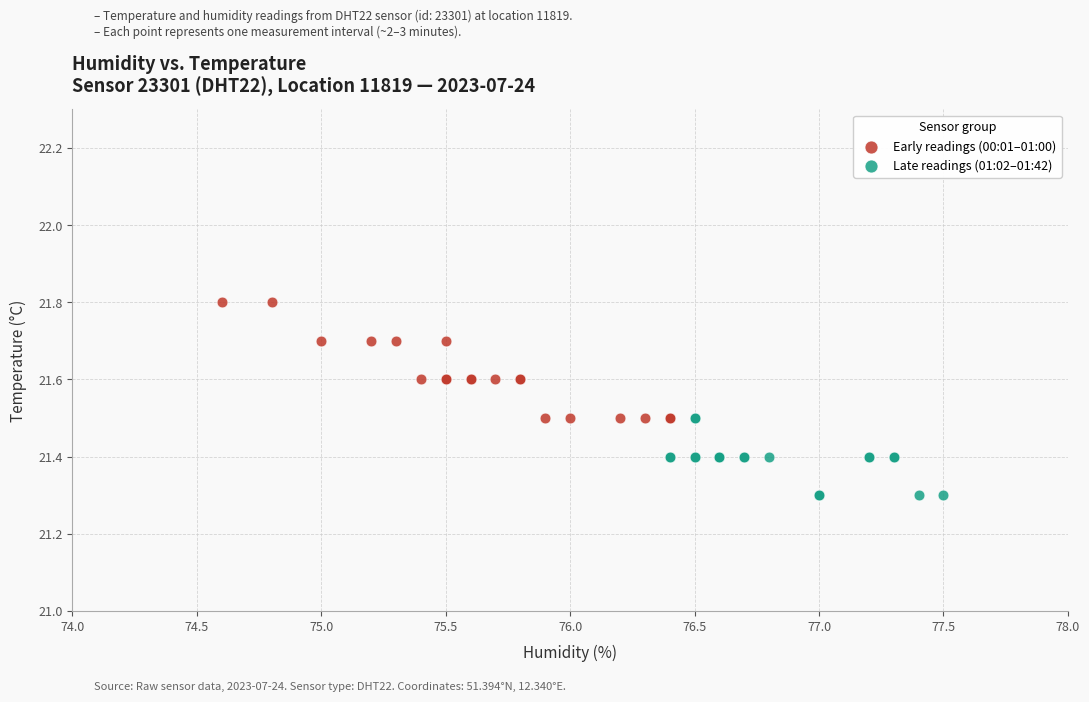

Which series has the widest spread of Y values?

Early readings (00:01–01:00)